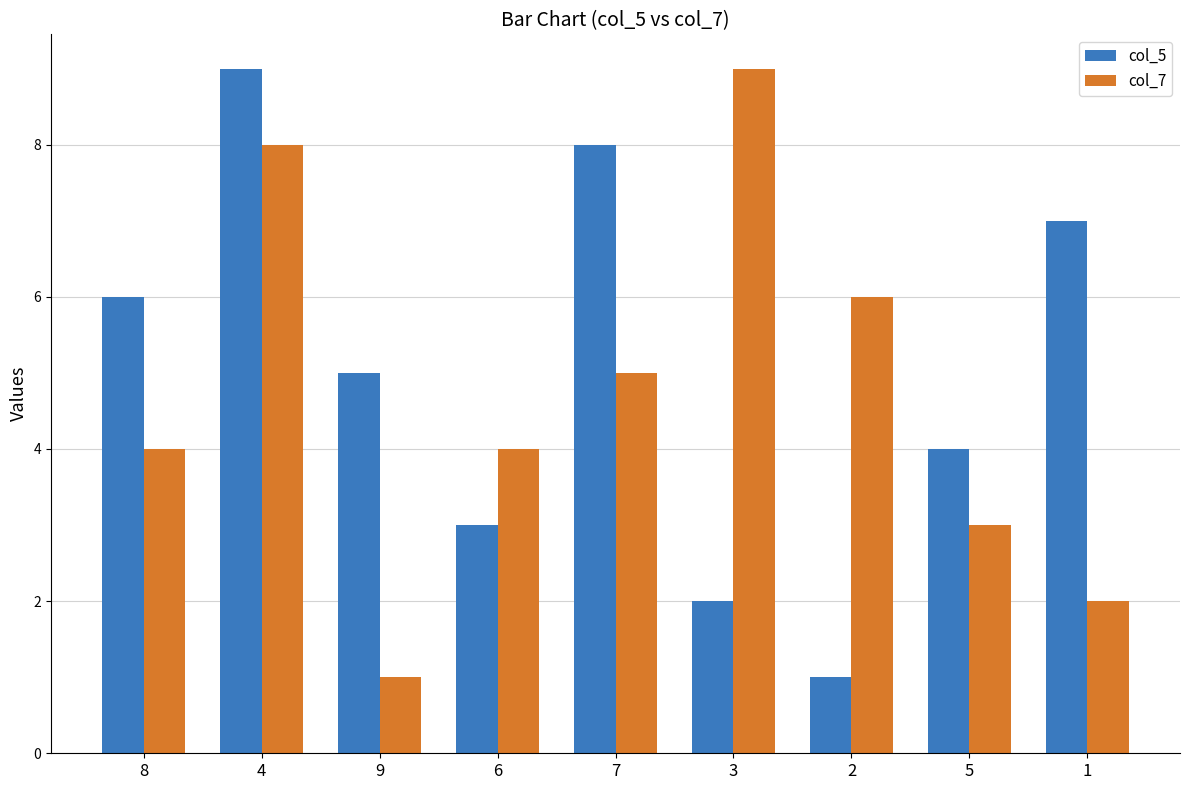

Between 3 and 5, which series saw the biggest shift?

col_7